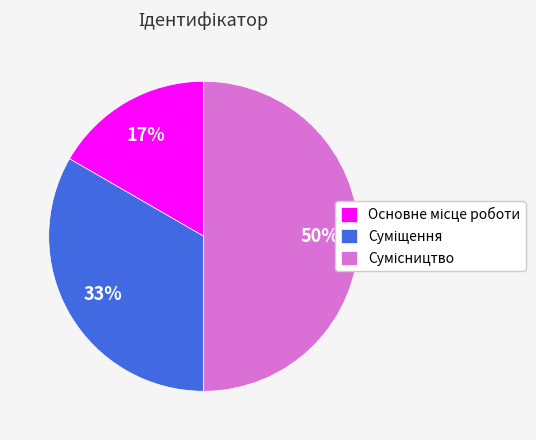

To the nearest percent, what is the average slice percentage?

33%